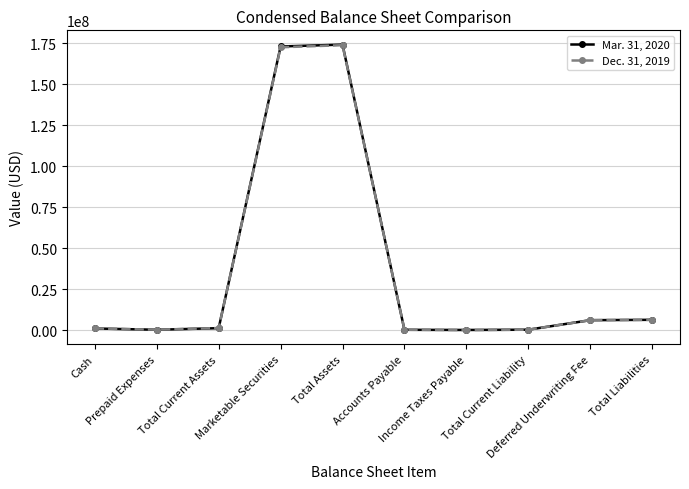

Which series has the largest range (max minus min)?

Mar. 31, 2020